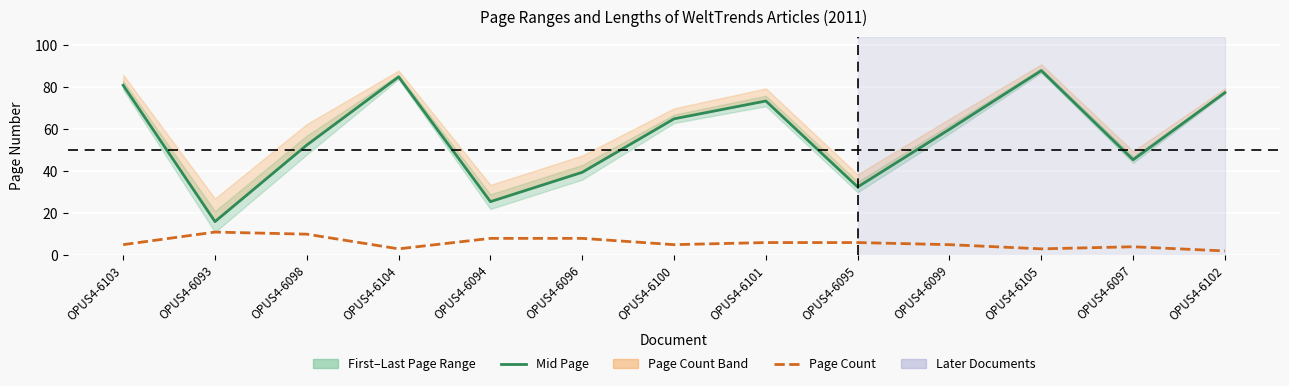

What is the approximate value of Mid Page at OPUS4-6095?

32.5